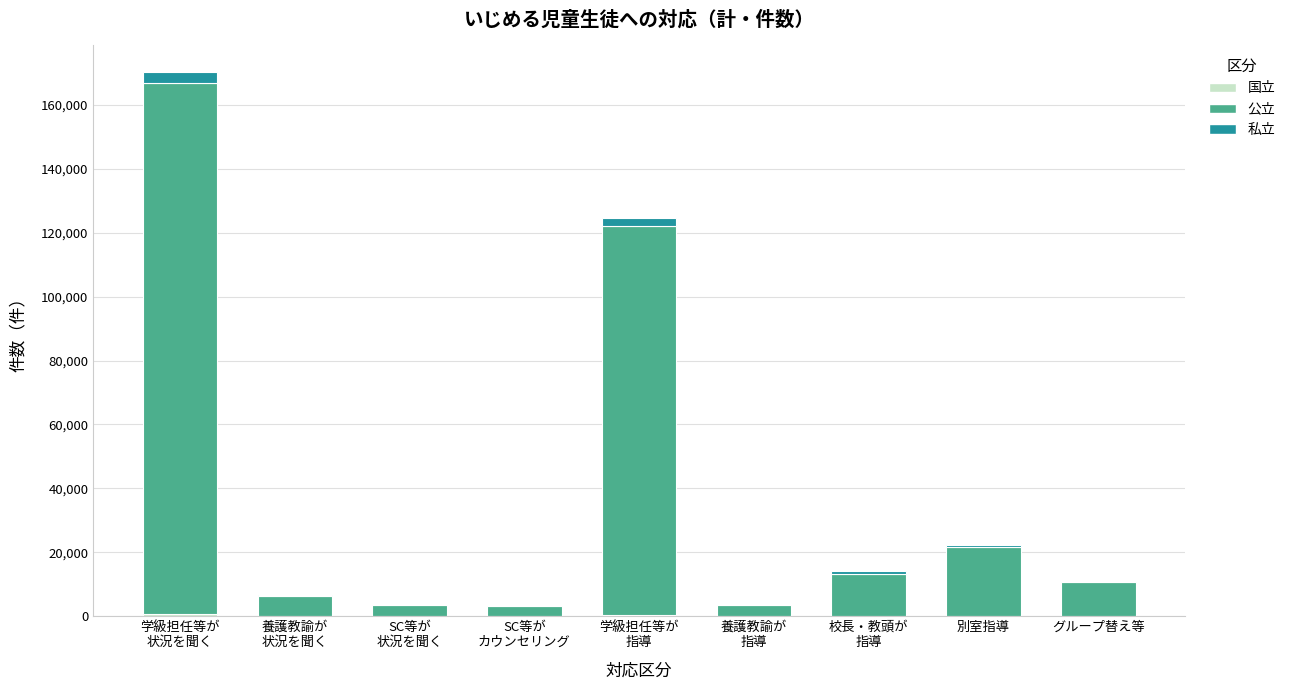

Count the number of categories in the chart.

9